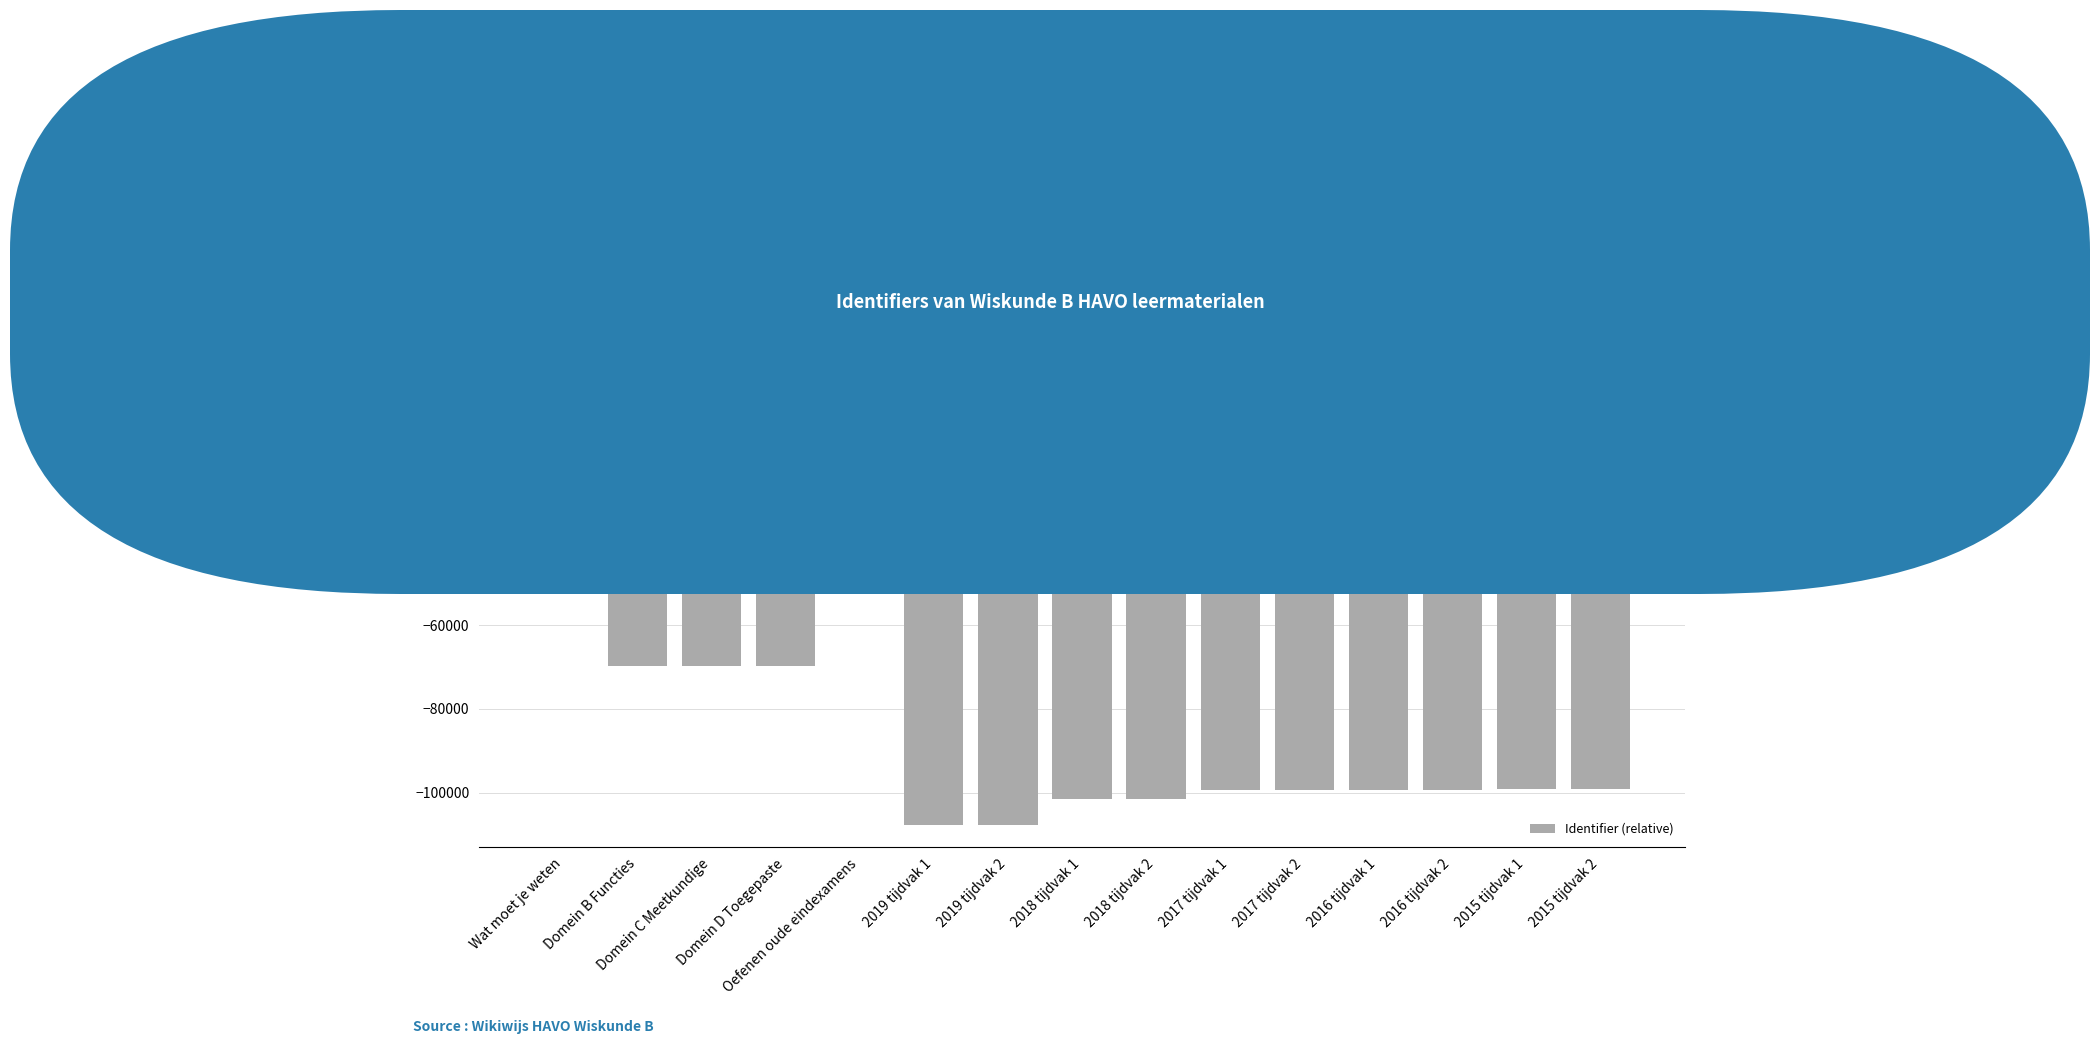

What is the sum of all values?

-1223463